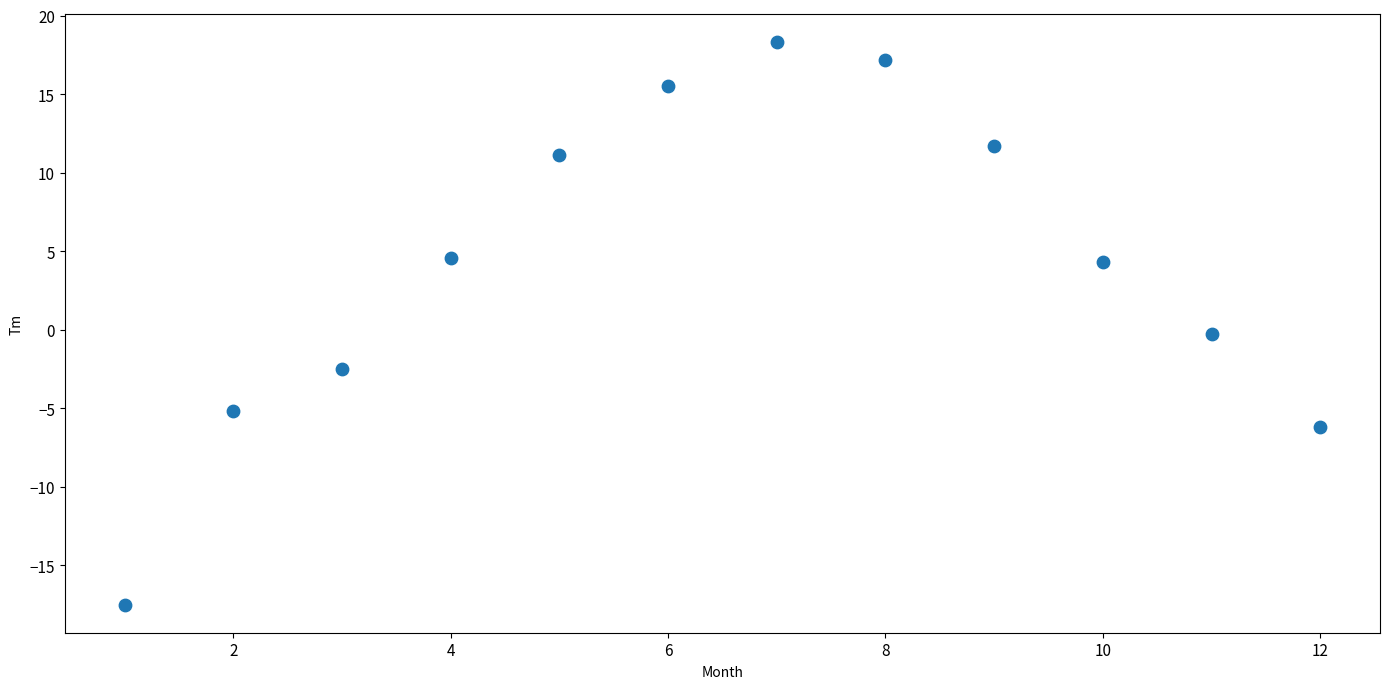

What is the range of Y values (max minus min)?

35.8